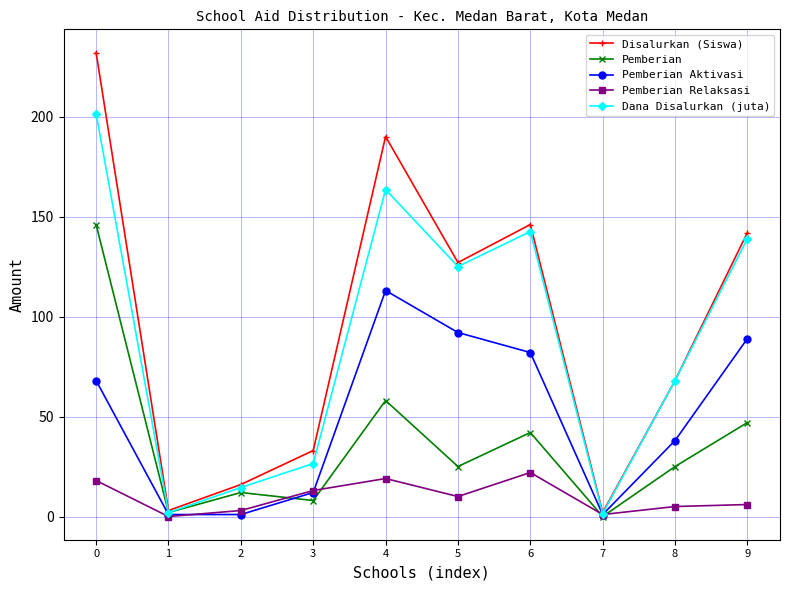

What is the difference between the second highest and second lowest values in the Pemberian Relaksasi series?

18.0